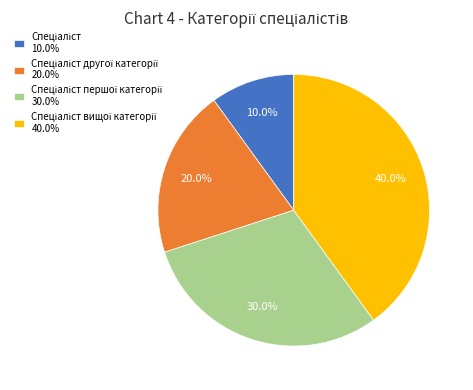

Is there any slice that represents more than half of the pie?

No